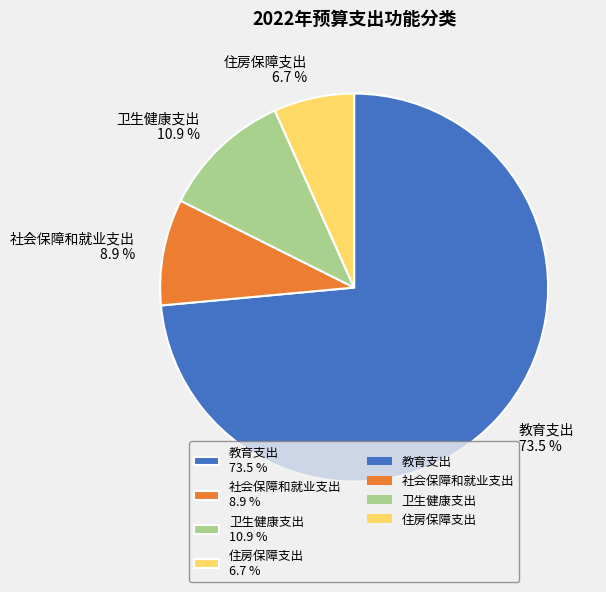

How many slices are in this pie chart?

4